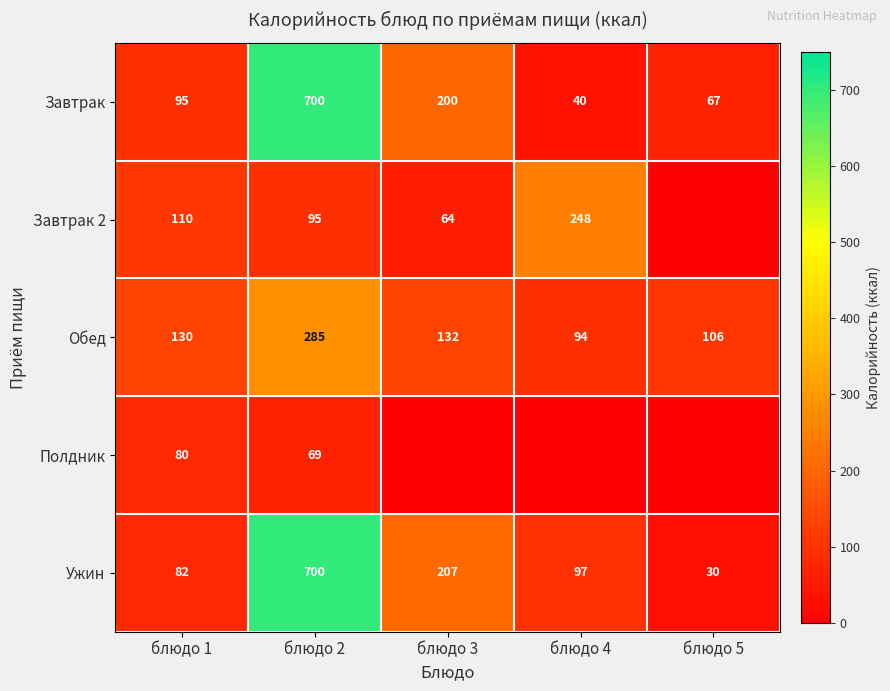

Which category has the lowest value across all series?

блюдо 5